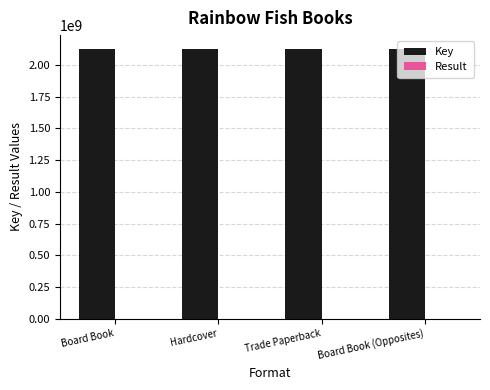

What is the highest value of the Key series?

2130400769